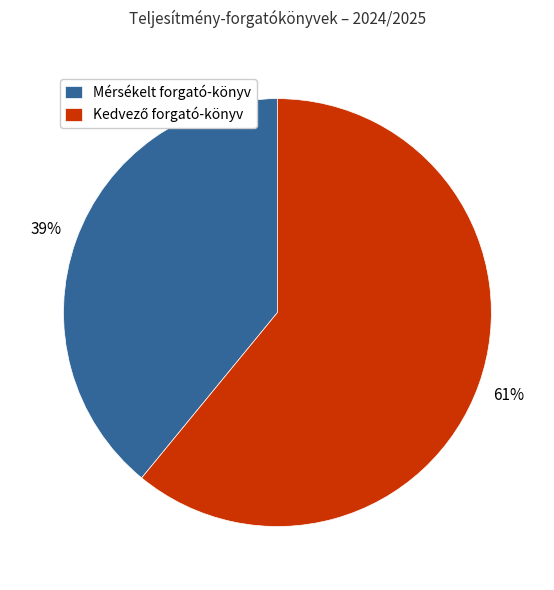

True or false: Mérsékelt forgató-könyv accounts for 39% of the total.

True